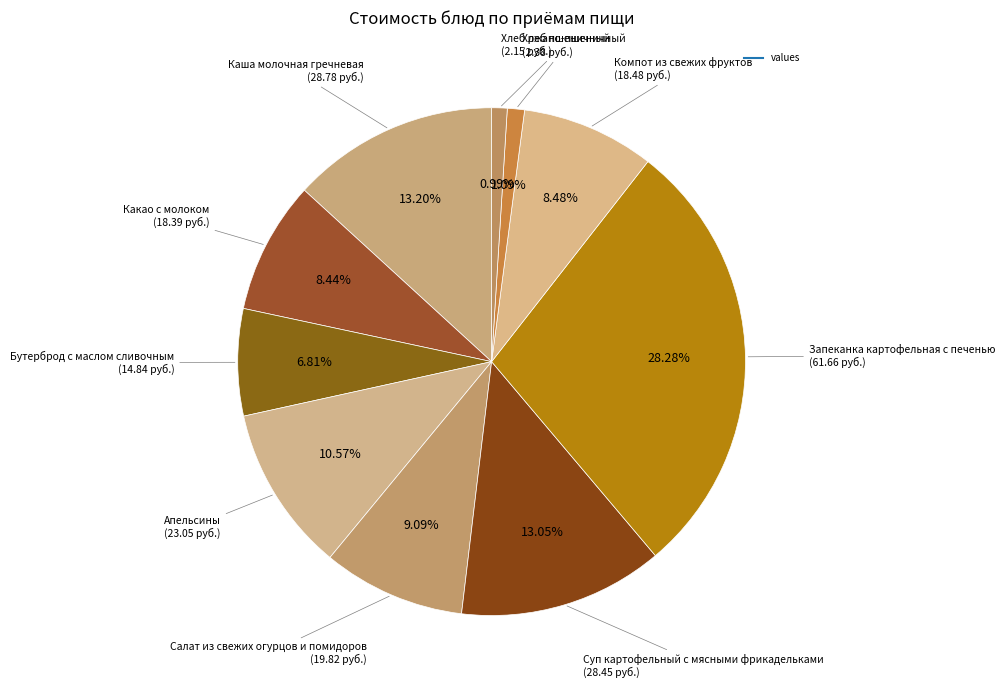

How many slices are in this pie chart?

10